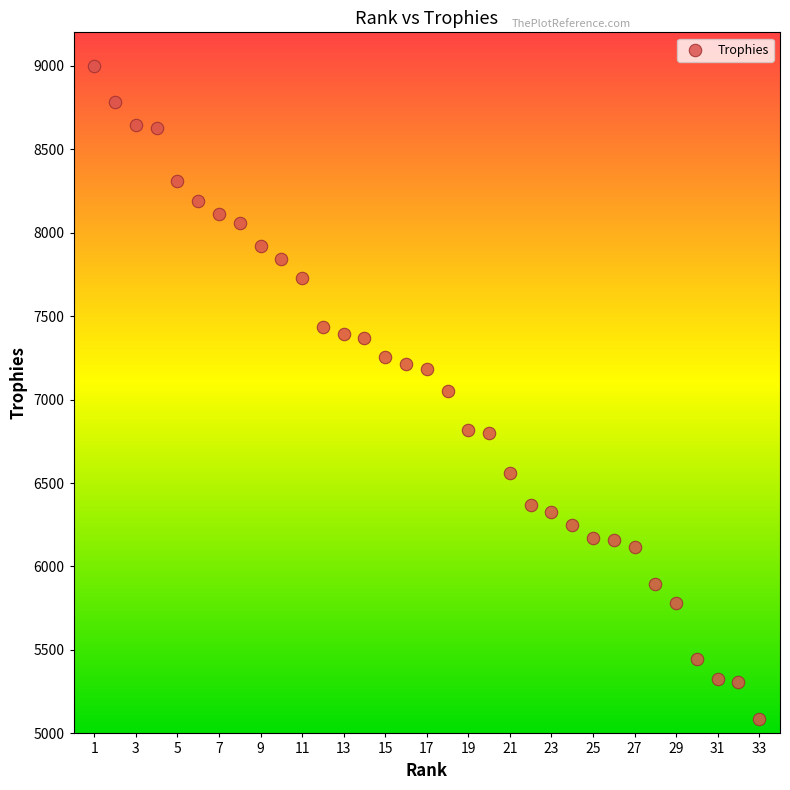

What is the range of X values (max minus min)?

32